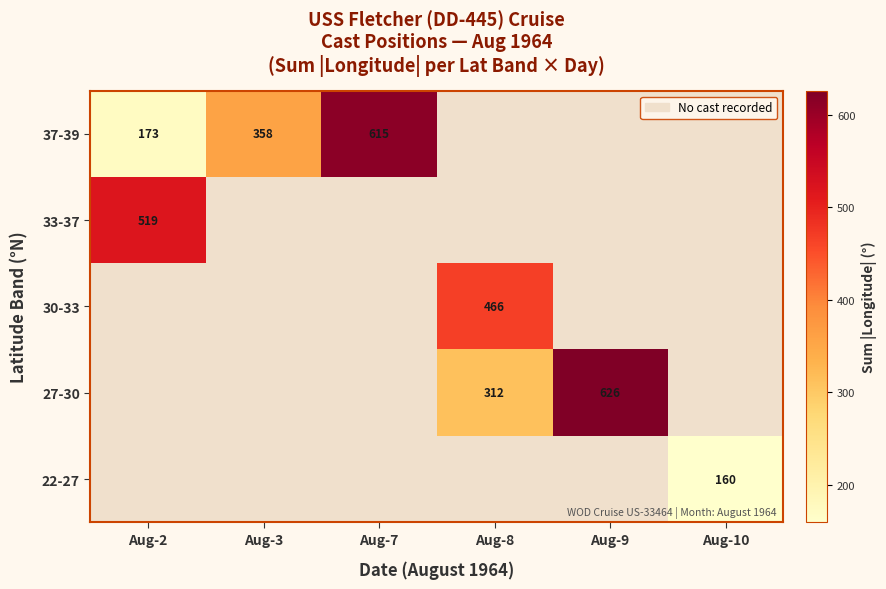

Is the value of 27-30 at Aug-9 greater than the value of 30-33 at Aug-8?

Yes